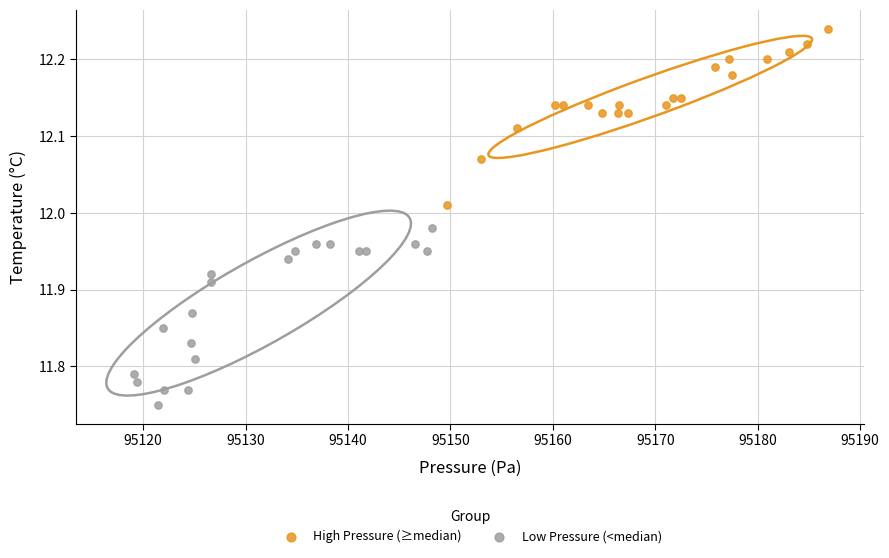

What are all the series names shown in the legend?

High Pressure (≥median), Low Pressure (<median)